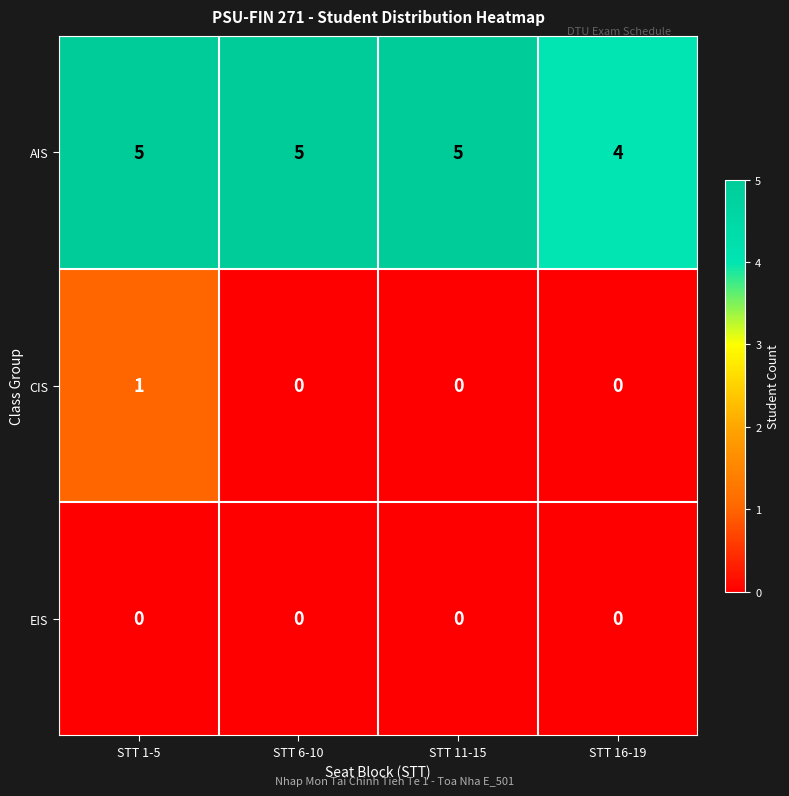

What is the approximate value of AIS at STT 16-19?

4